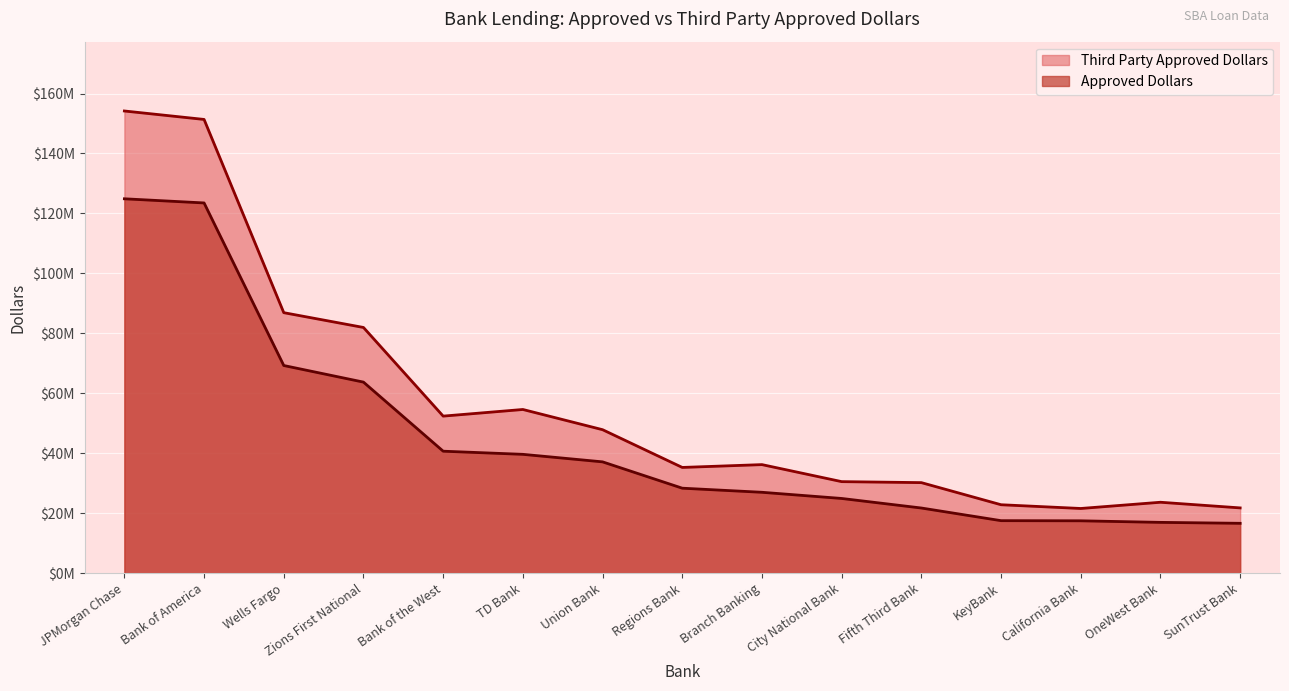

True or false: Third Party Approved Dollars and Approved Dollars cross at least once.

False